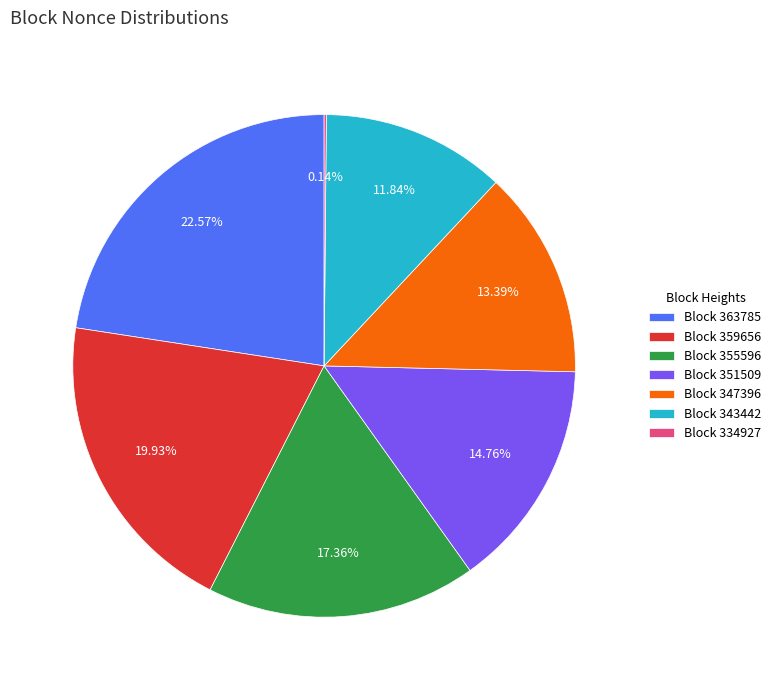

Which category has the biggest portion of the pie?

Block 363785